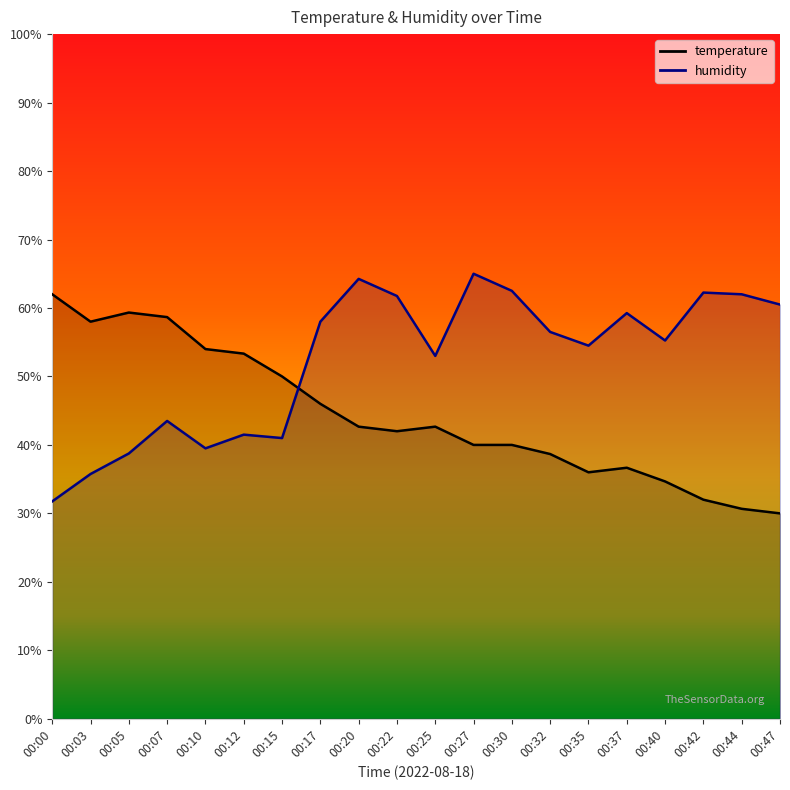

How many series are shown in this chart?

2